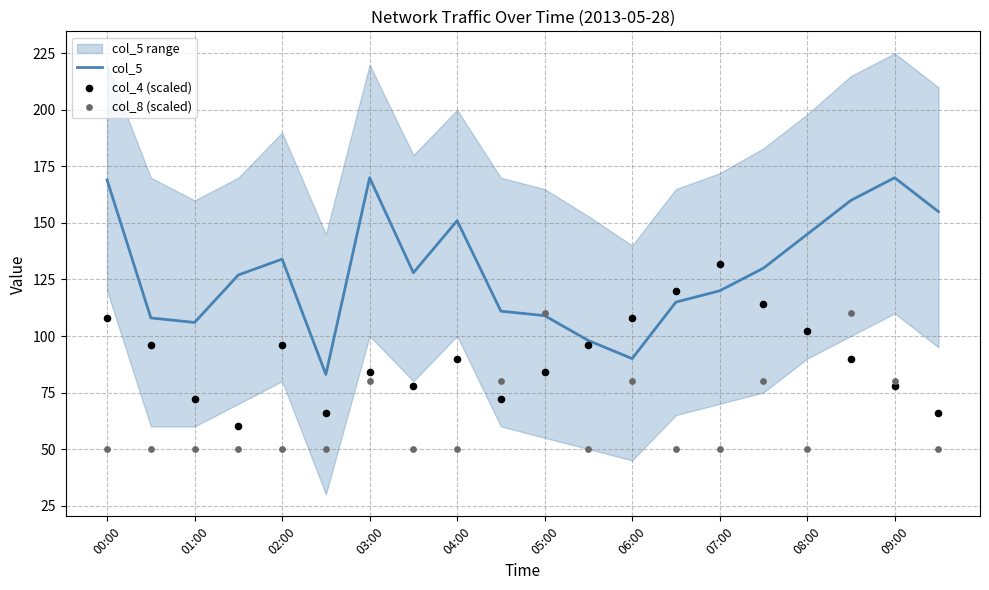

At which category is the sum across all series the highest?

17